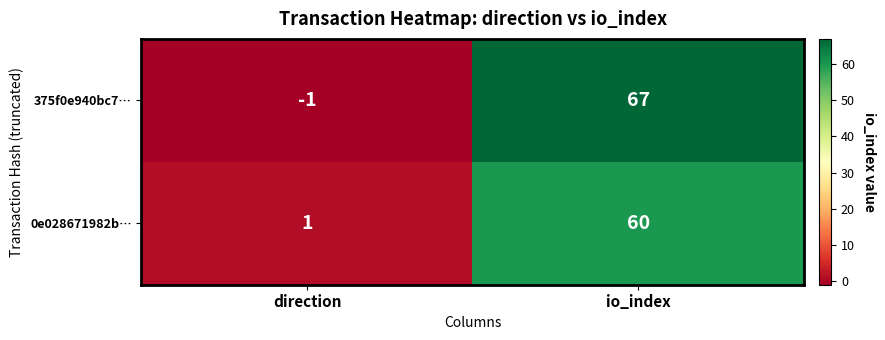

At io_index, list the series in order from largest to smallest.

375f0e940bc7…, 0e028671982b…